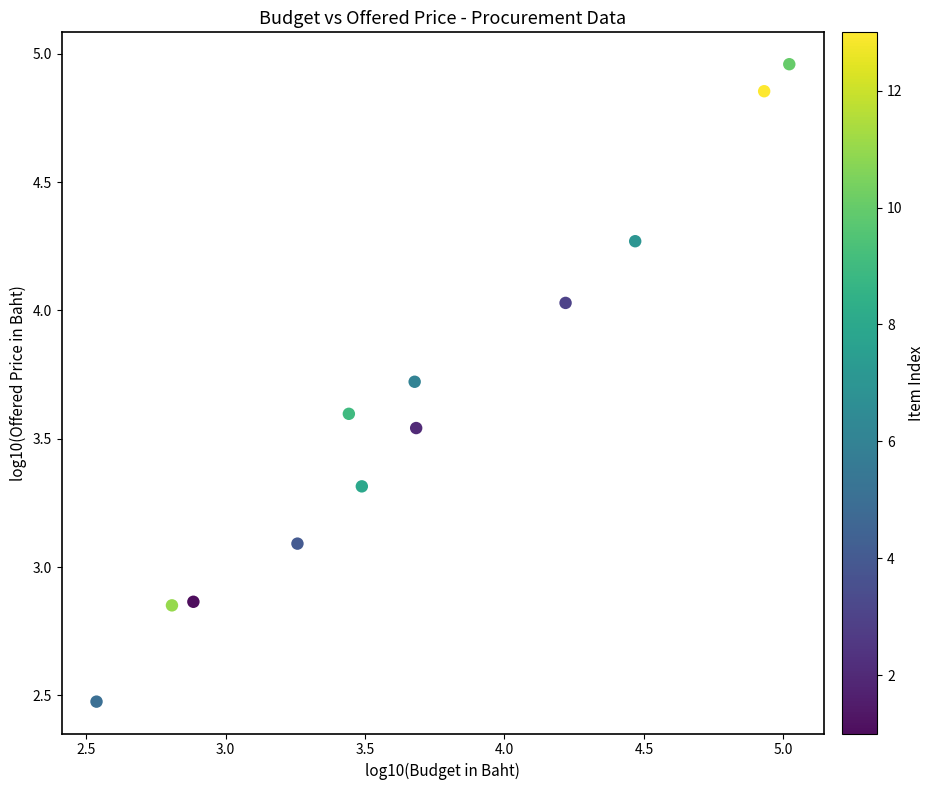

What is the range of Y values (max minus min)?

2.5